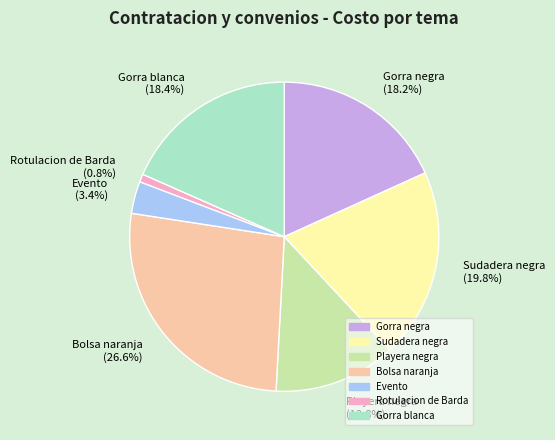

To the nearest percent, what portion does Rotulacion de Barda represent?

1%